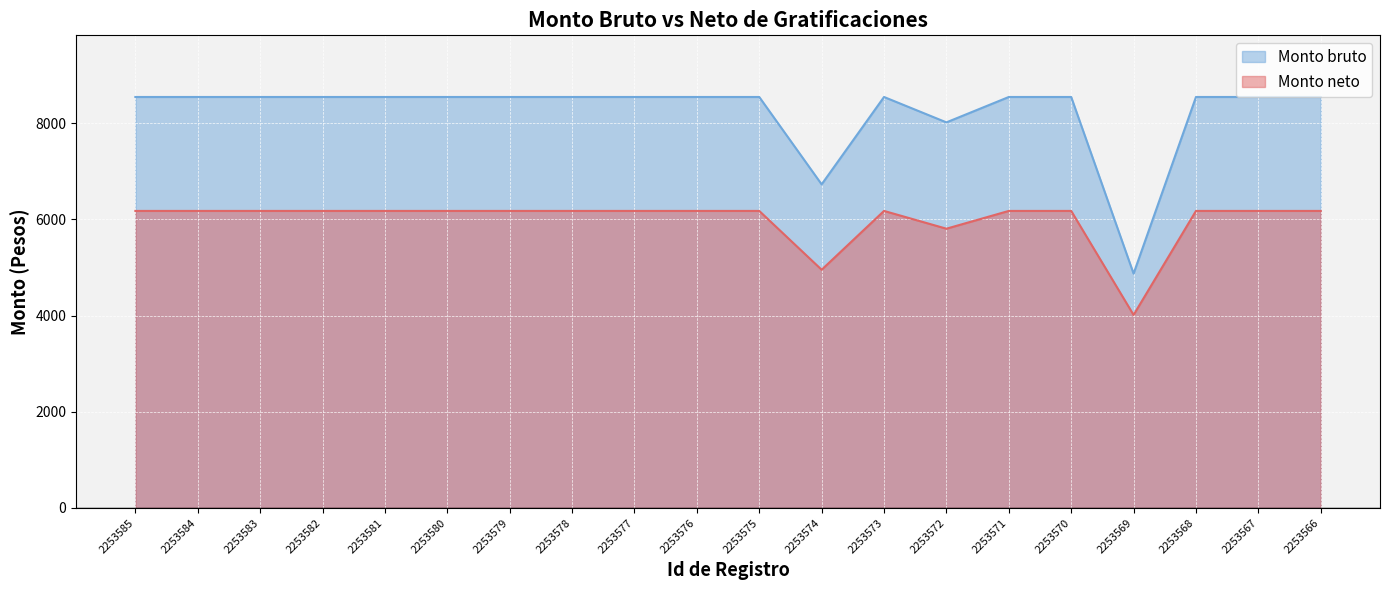

Does the chart display data point markers on the line(s)?

No